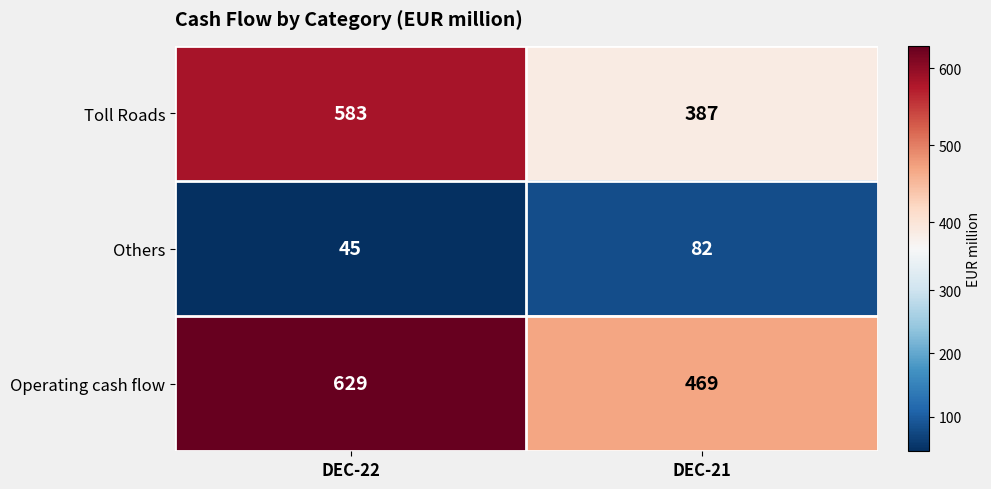

True or false: Others has a value of 45 at DEC-22.

True